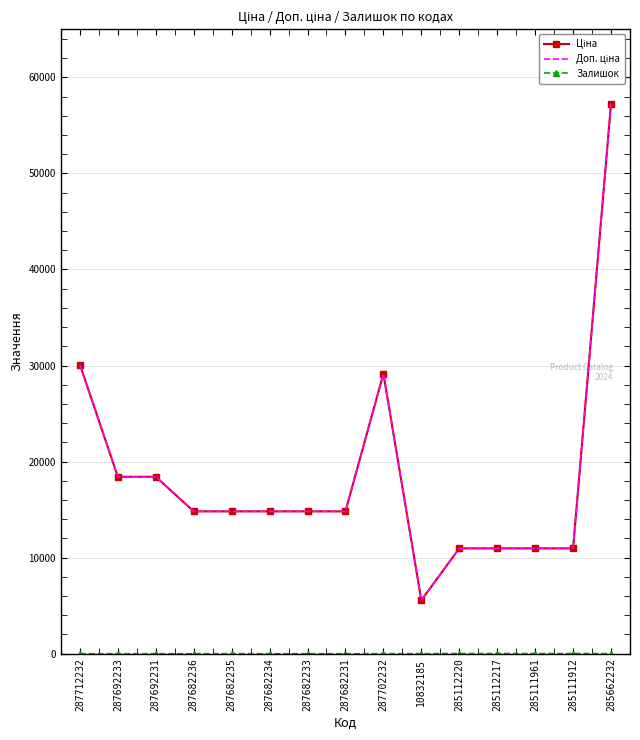

Reading right to left, list all the values displayed in this chart.

Ціна: 285662232=57258.0	285111912=10964.4	285111961=10964.4	285112217=10964.4	285112220=10964.4	10832185=5560.3	287702232=29152.3	287682231=14817.6	287682233=14817.6	287682234=14817.6	287682235=14817.6	287682236=14817.6	287692231=18420.9	287692233=18420.9	287712232=30102.8
Доп. ціна: 285662232=57258.0	285111912=10964.4	285111961=10964.4	285112217=10964.4	285112220=10964.4	10832185=5560.3	287702232=29152.3	287682231=14817.6	287682233=14817.6	287682234=14817.6	287682235=14817.6	287682236=14817.6	287692231=18420.9	287692233=18420.9	287712232=30102.8
Залишок: 285662232=13.0	285111912=15.0	285111961=17.0	285112217=17.0	285112220=17.0	10832185=3.0	287702232=0.0	287682231=0.0	287682233=0.0	287682234=0.0	287682235=0.0	287682236=0.0	287692231=0.0	287692233=0.0	287712232=0.0